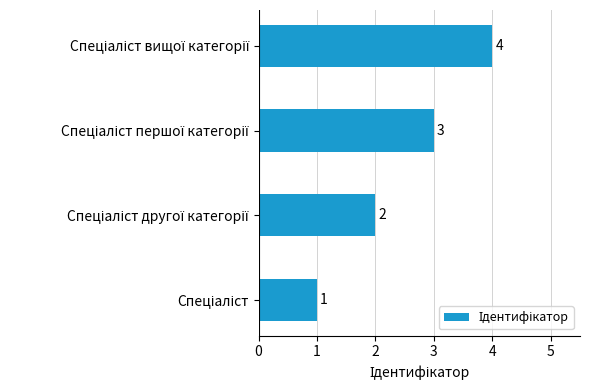

Does the chart contain any negative values?

No